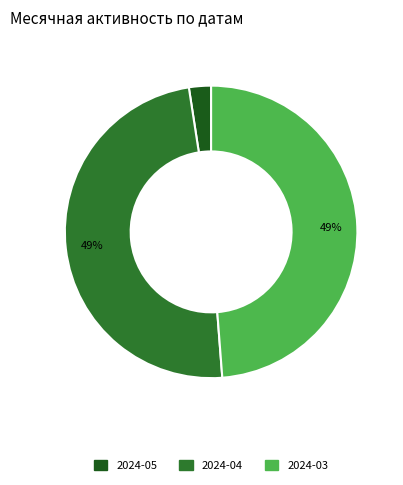

To the nearest percent, what is the average slice percentage?

33%